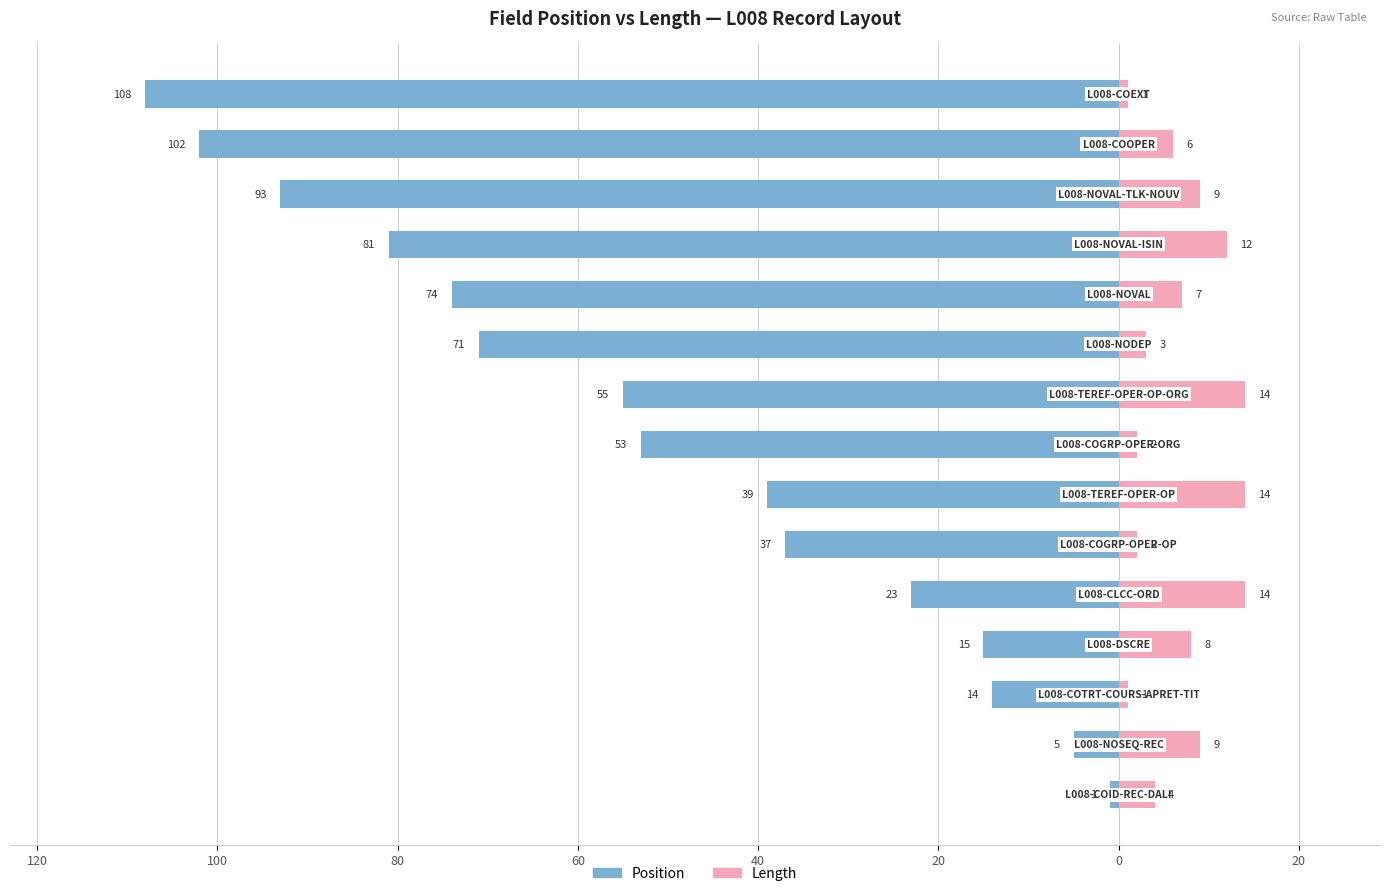

Reading left to right, what are all the values shown in this chart?

Position: -1	-5	-14	-15	-23	-37	-39	-53	-55	-71	-74	-81	-93	-102	-108
Length: 4	9	1	8	14	2	14	2	14	3	7	12	9	6	1